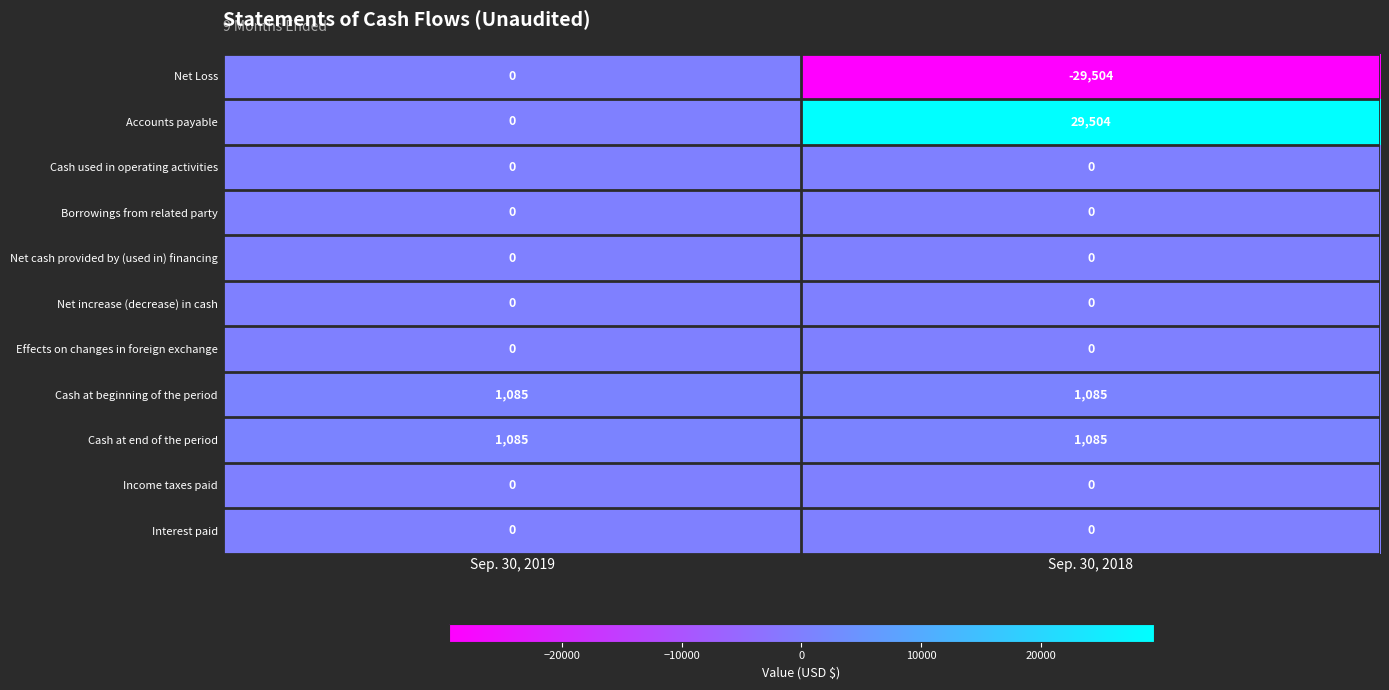

What is the total value across all series at Sep. 30, 2018?

2170